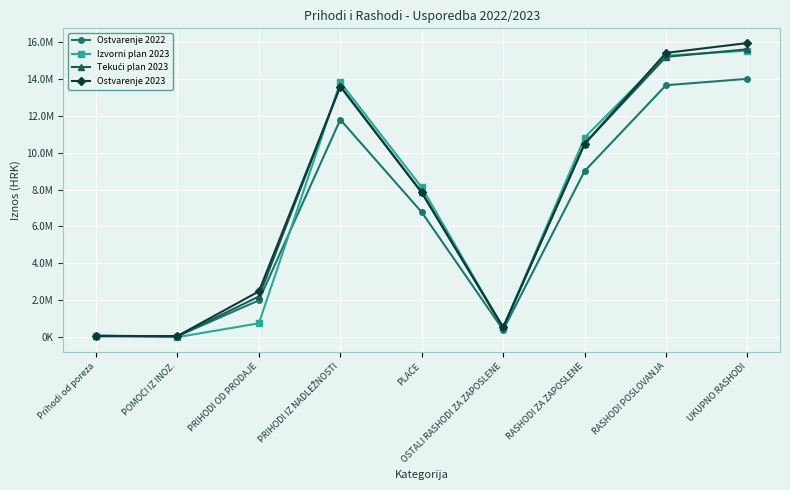

Does the chart display data point markers on the line(s)?

Yes